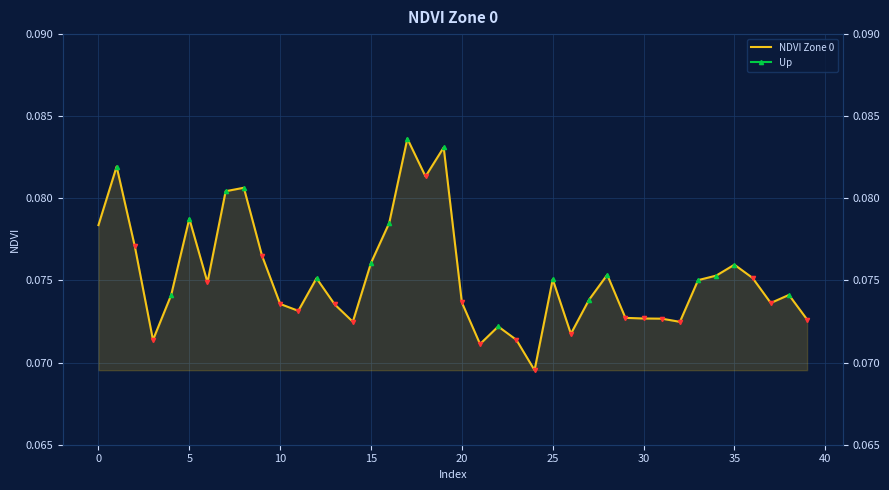

Is it true that the value at 35 is 0.1?

True